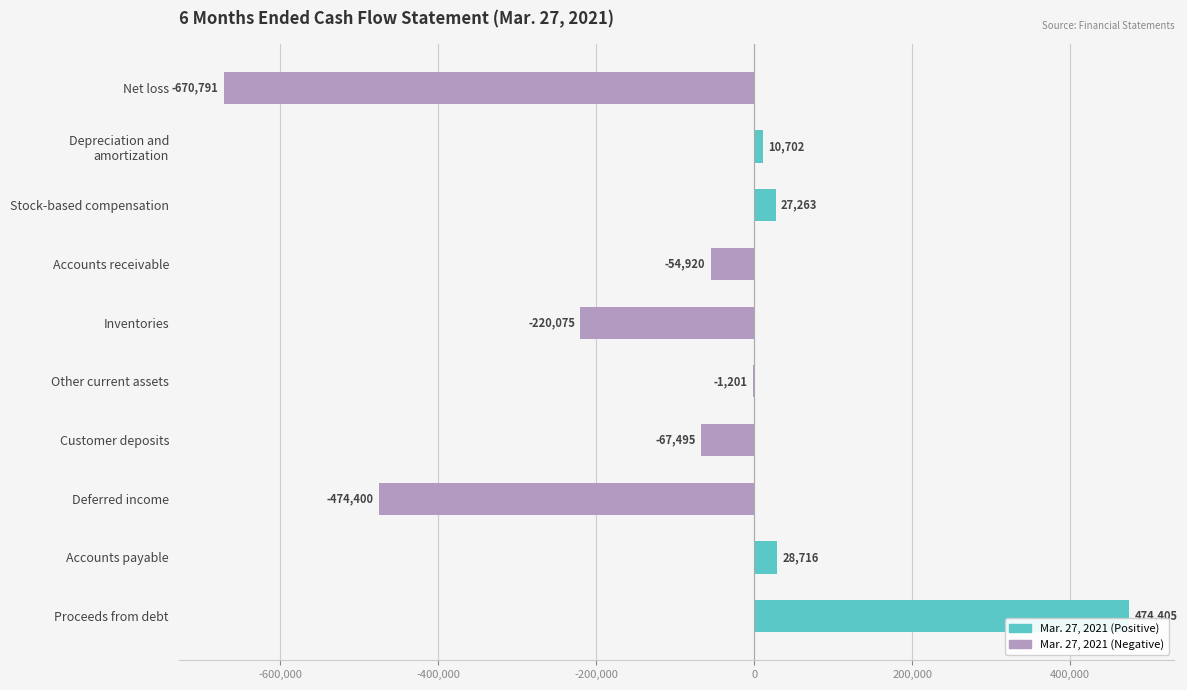

What is the sum of all values?

-947796